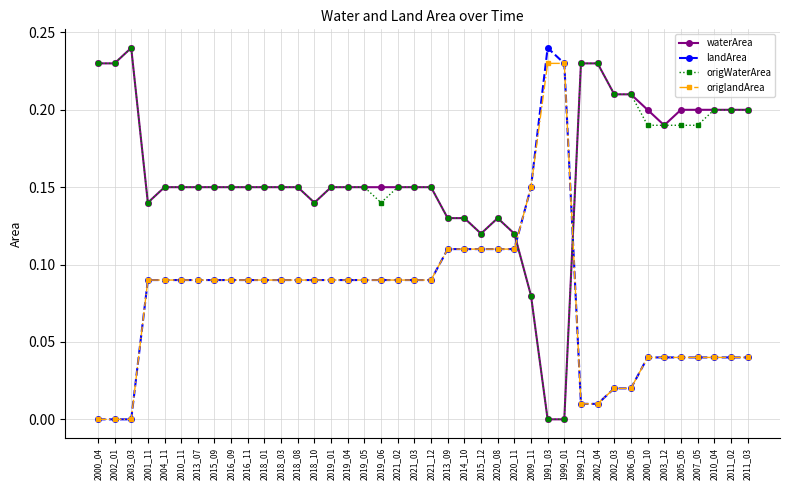

What is the total value across all series at 2016_11?

0.5